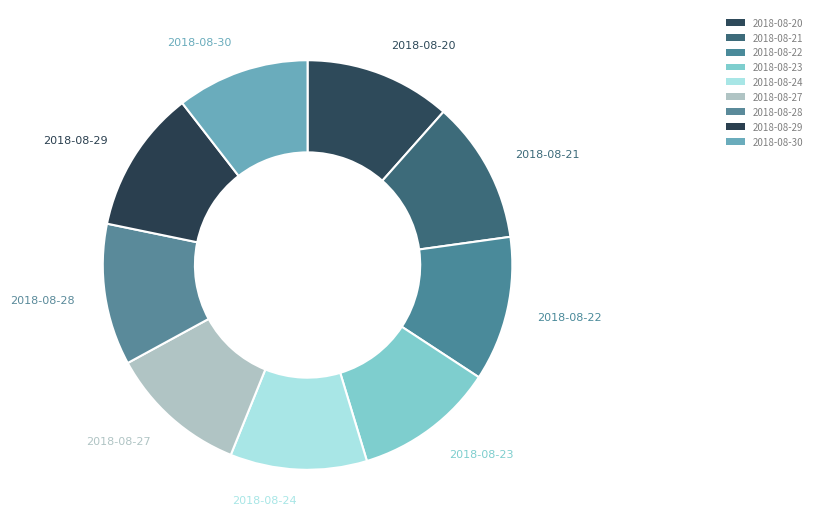

The 2018-08-29 slice represents 11% of the pie. True or false?

True